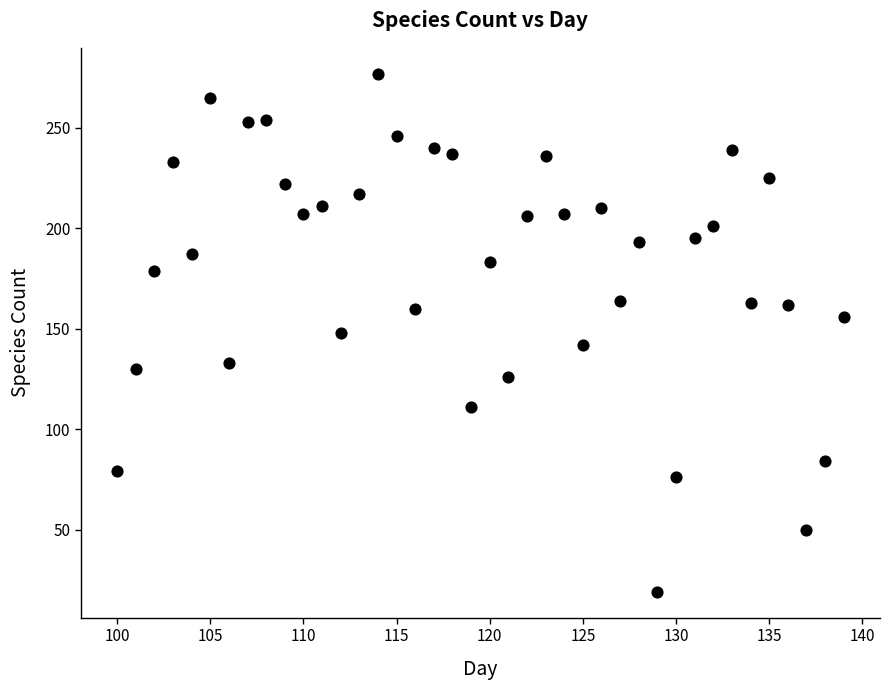

What is the range of Y values (max minus min)?

258